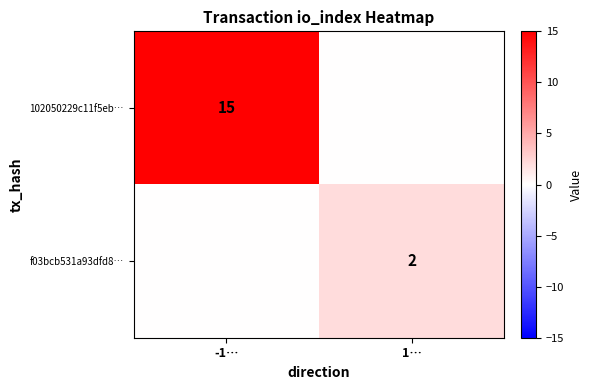

Between -1… and 1…, which is larger?

-1…